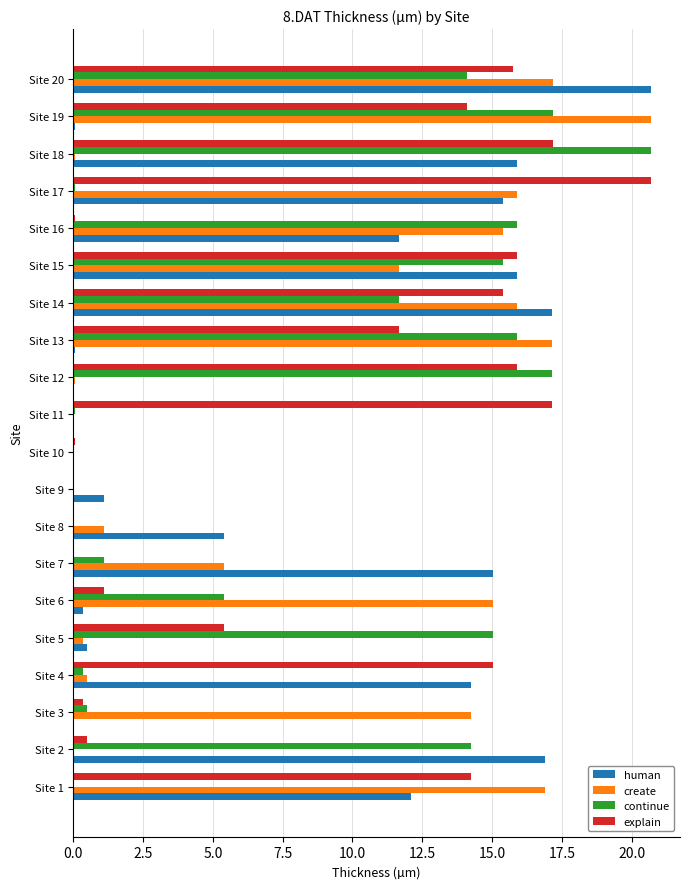

Which series changed the most between Site 6 and Site 8?

create